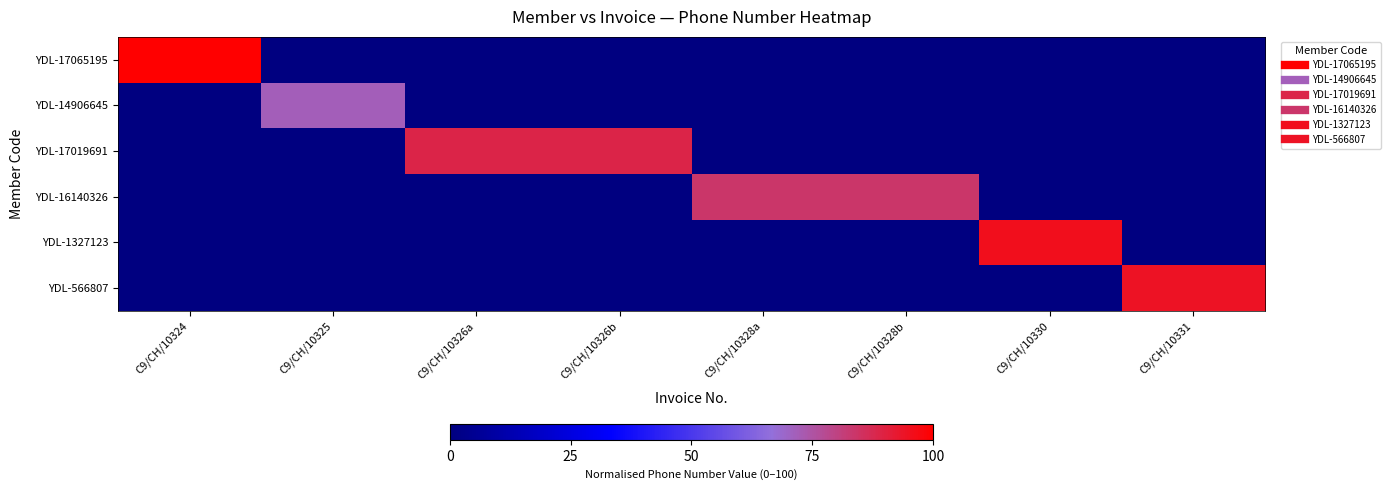

At which category is the sum across all series the highest?

C9/CH/10324